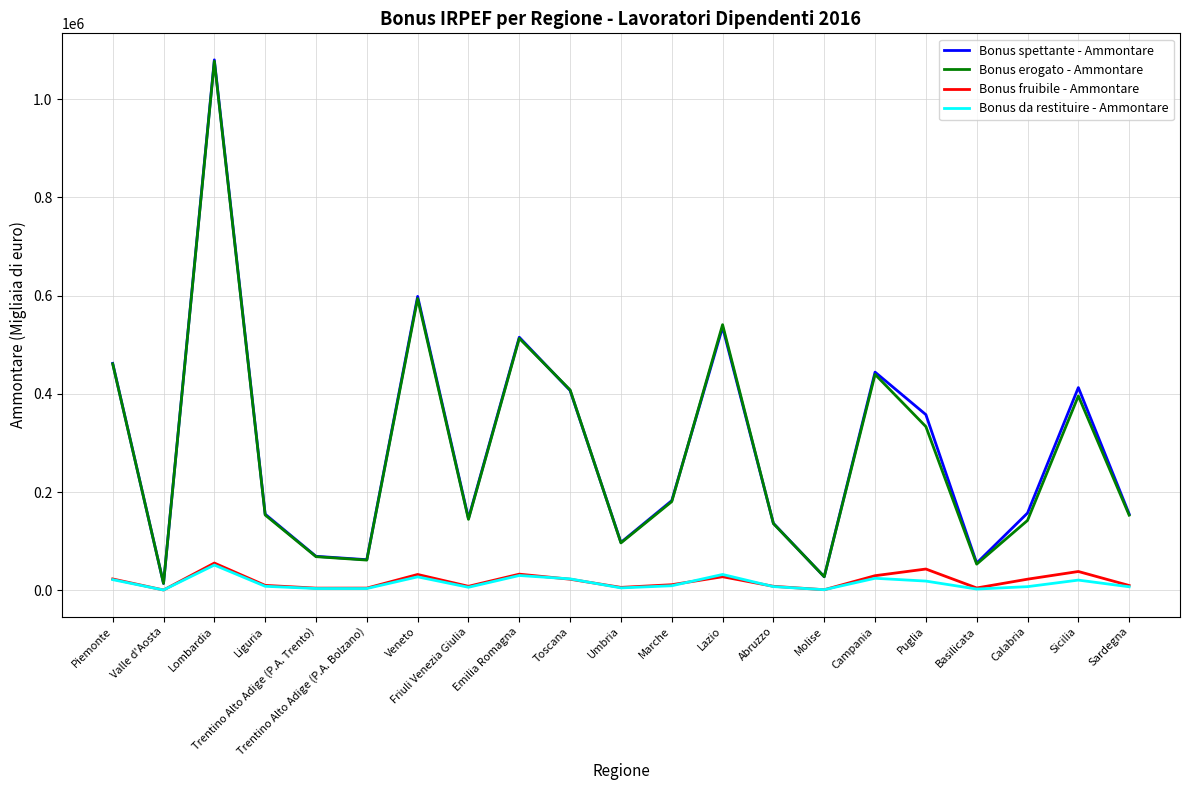

What is the sum of all Bonus da restituire - Ammontare values?

320514